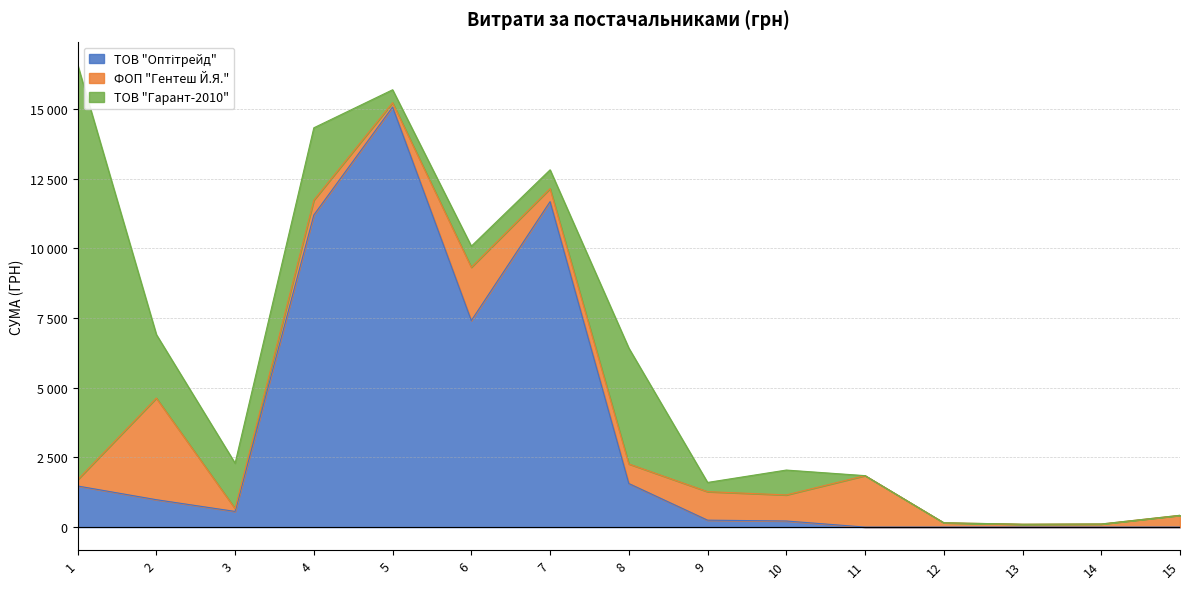

Which category has the lowest value in the ТОВ "Оптітрейд" series?

11